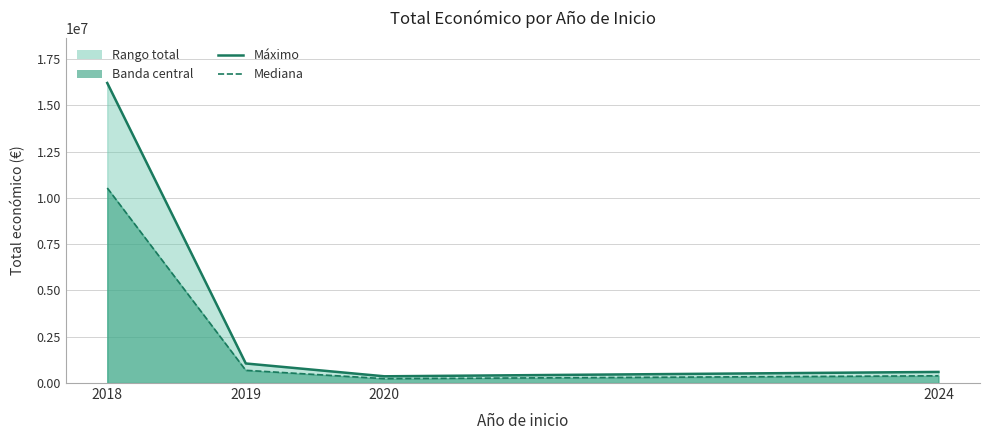

How many interior local valleys does the Total económico (máx) series have?

1